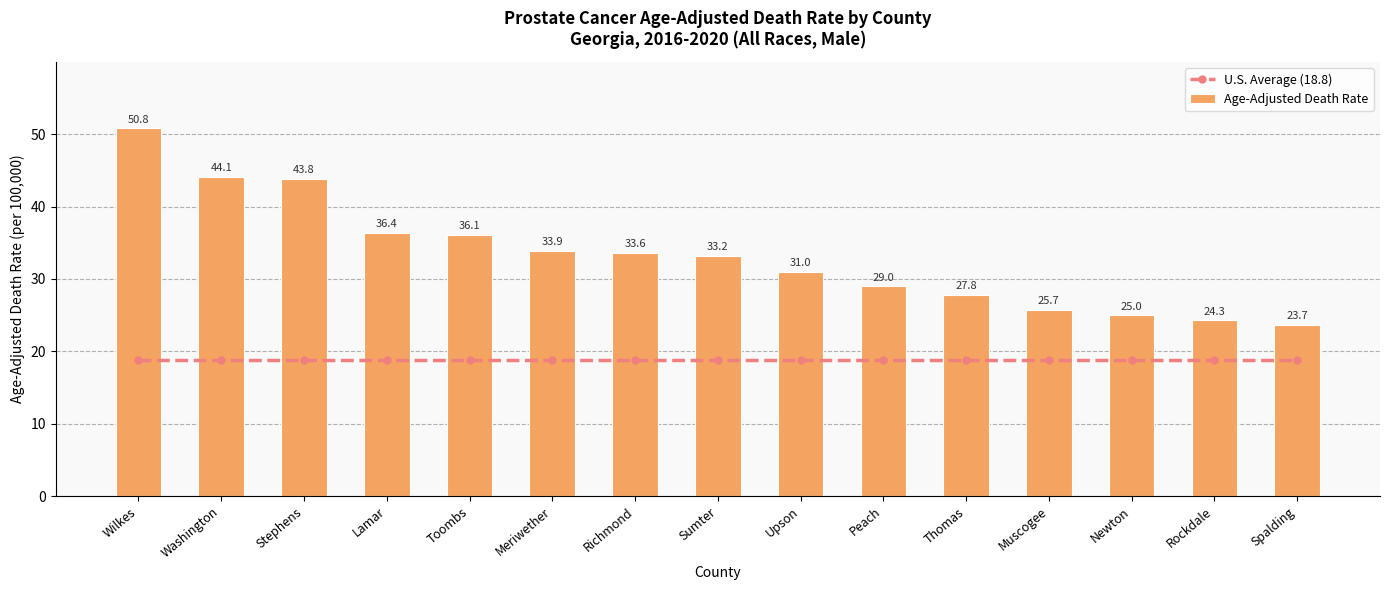

Reading right to left, list all the values displayed in this chart.

U.S. Average (18.8): 18.8	18.8	18.8	18.8	18.8	18.8	18.8	18.8	18.8	18.8	18.8	18.8	18.8	18.8	18.8
Age-Adjusted Death Rate: 23.7	24.3	25.0	25.7	27.8	29.0	31.0	33.2	33.6	33.9	36.1	36.4	43.8	44.1	50.8